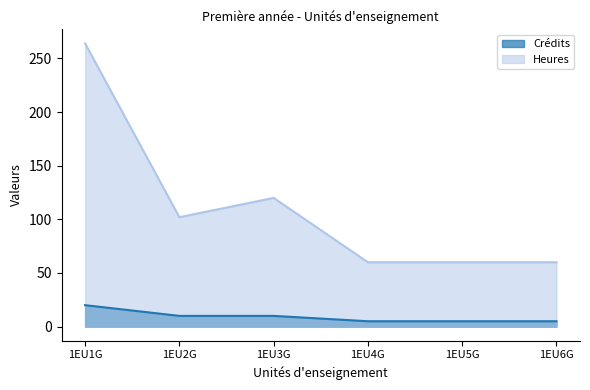

What is the spread (max minus min) of values at 1EU4G?

55